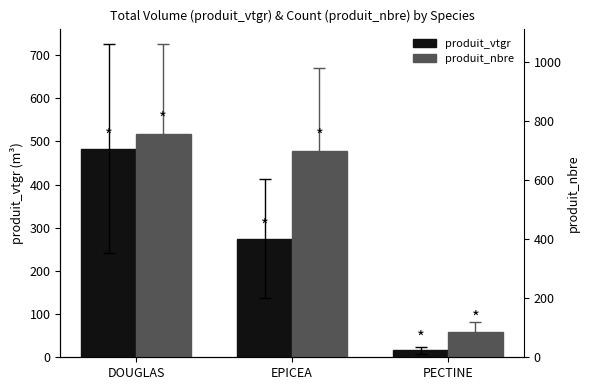

What is the minimum value shown in the chart?

15.8